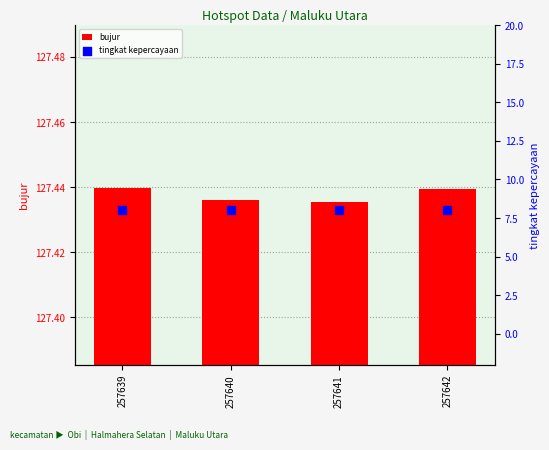

At how many categories does at least one series exceed 55?

4